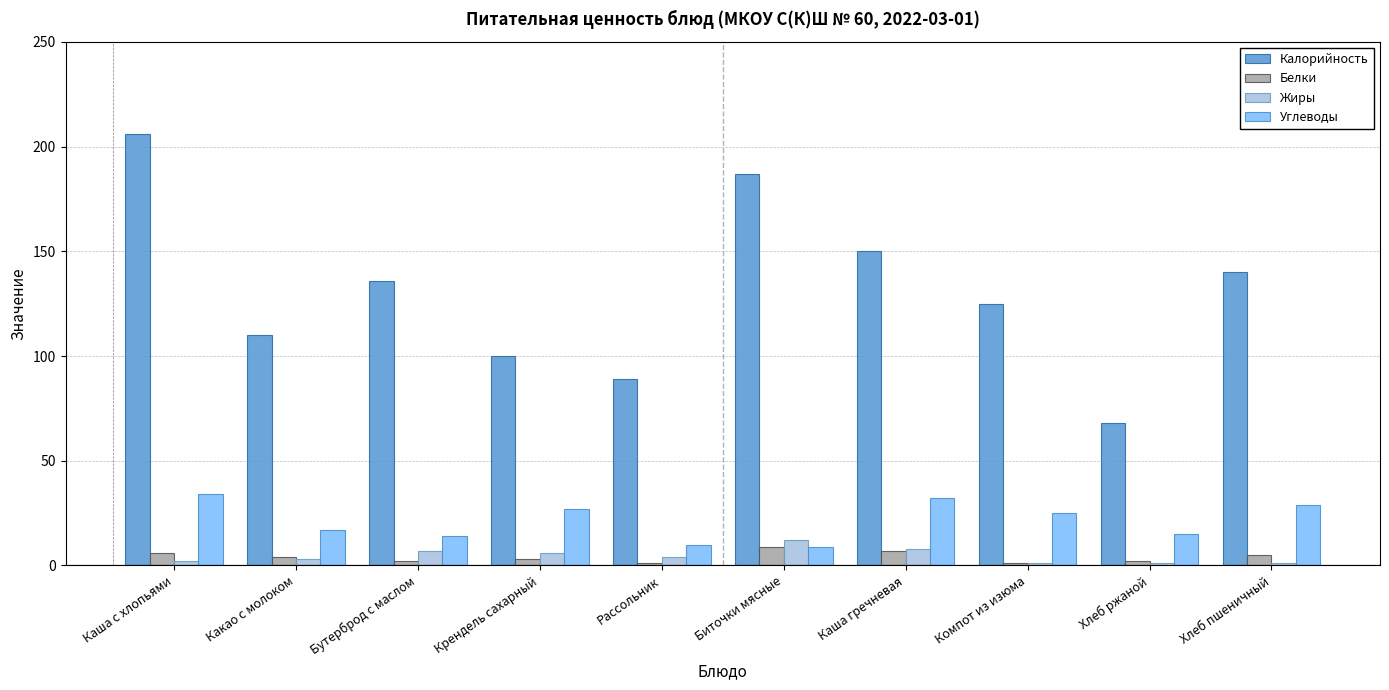

True or false: Белки has a value of 9 at Биточки мясные.

True